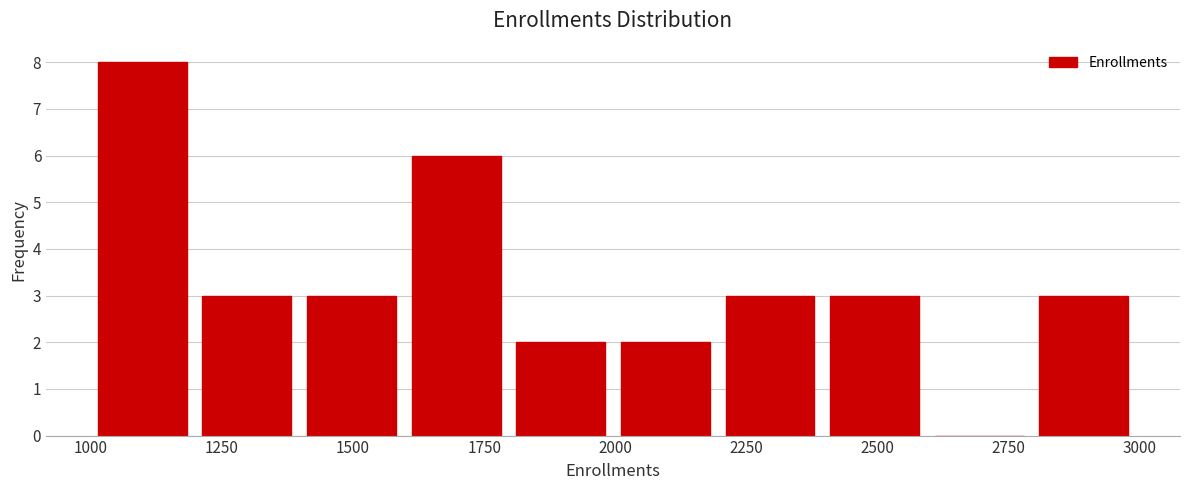

Read against the x-axis, roughly where is the centre of the tallest bar?

1100